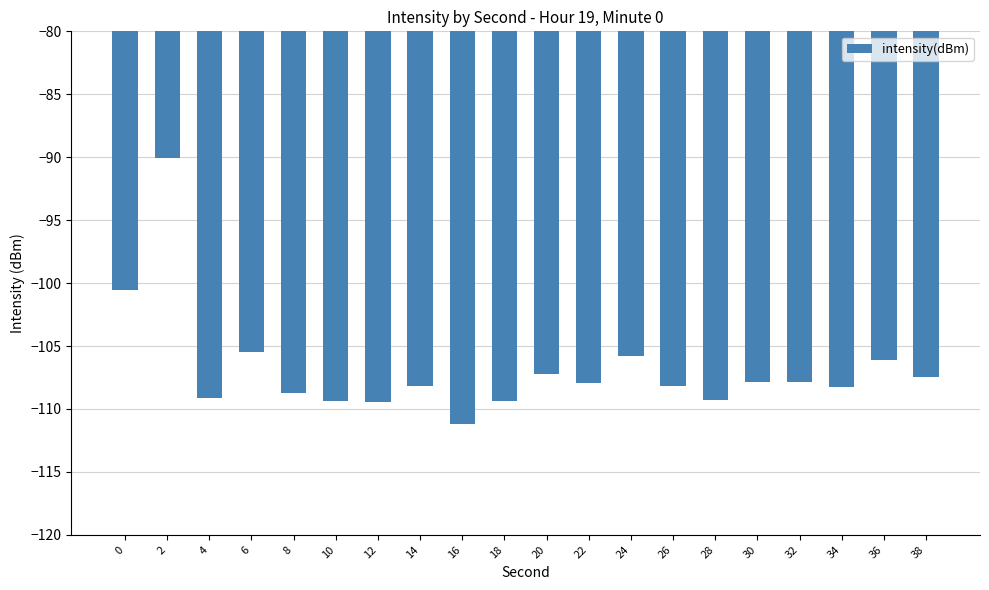

True or false: the data shows -146.7 at 34.

False